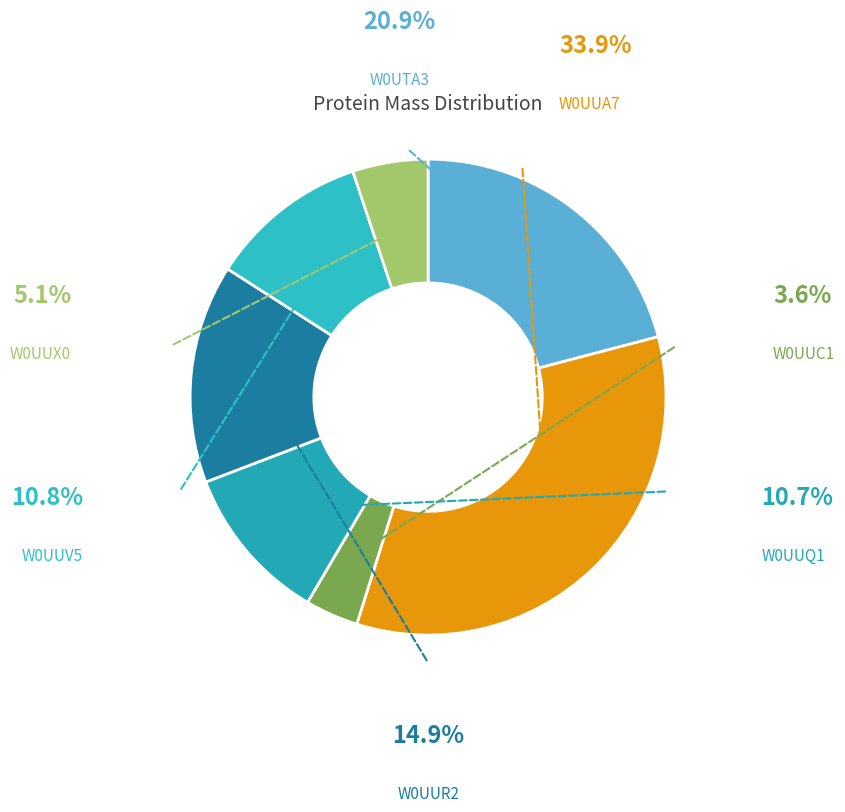

Is the sum of W0UUX0 and W0UUQ1 greater than half?

No